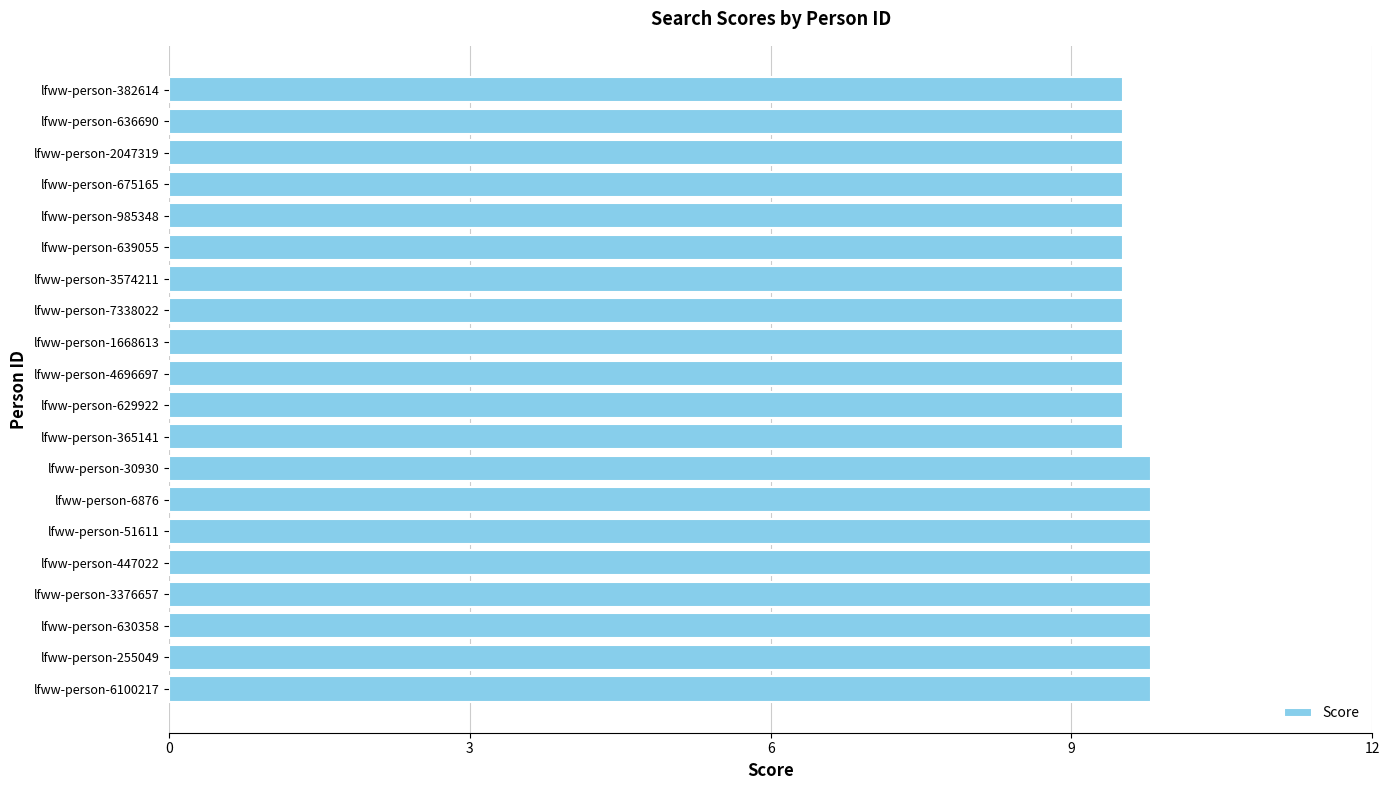

Are the bars horizontal?

Yes